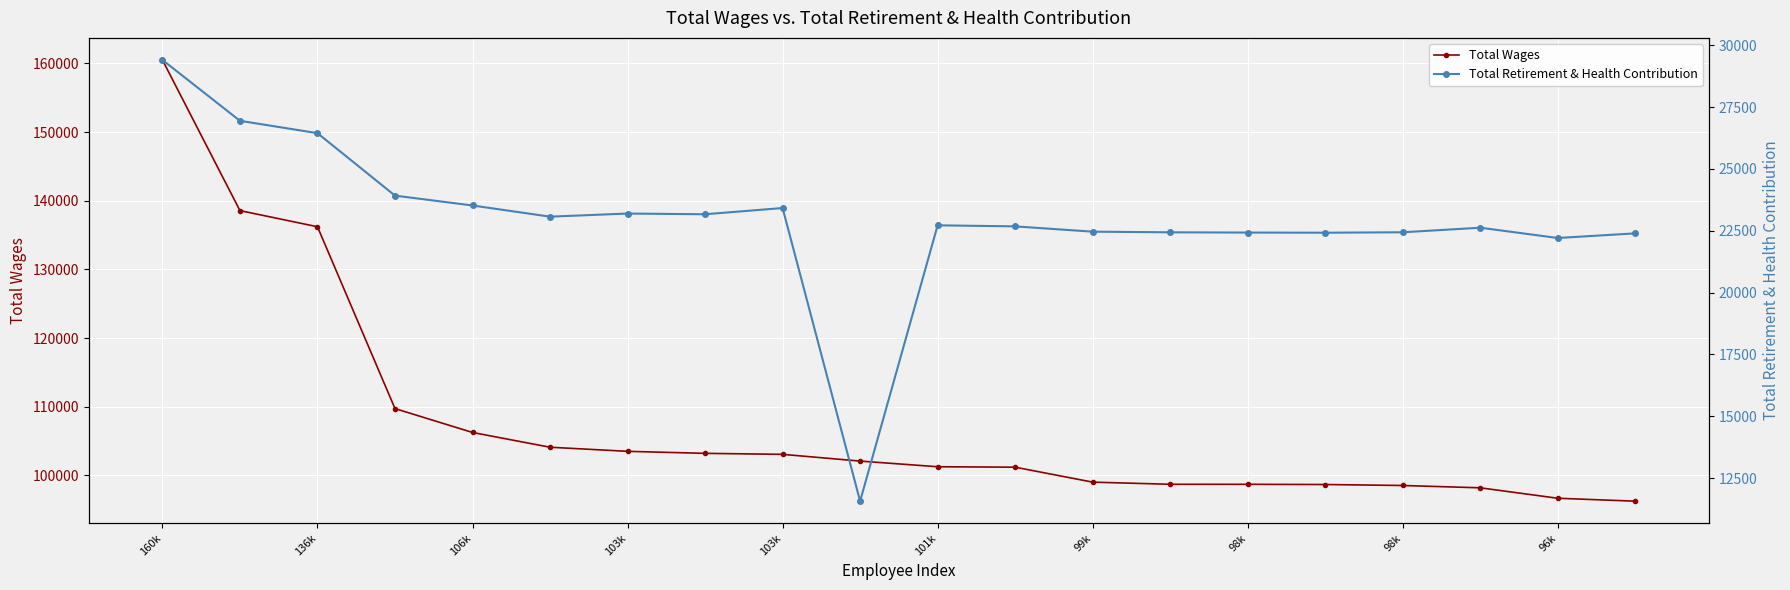

The value of Total Retirement & Health Contribution at 106k is 33075. True or false?

False